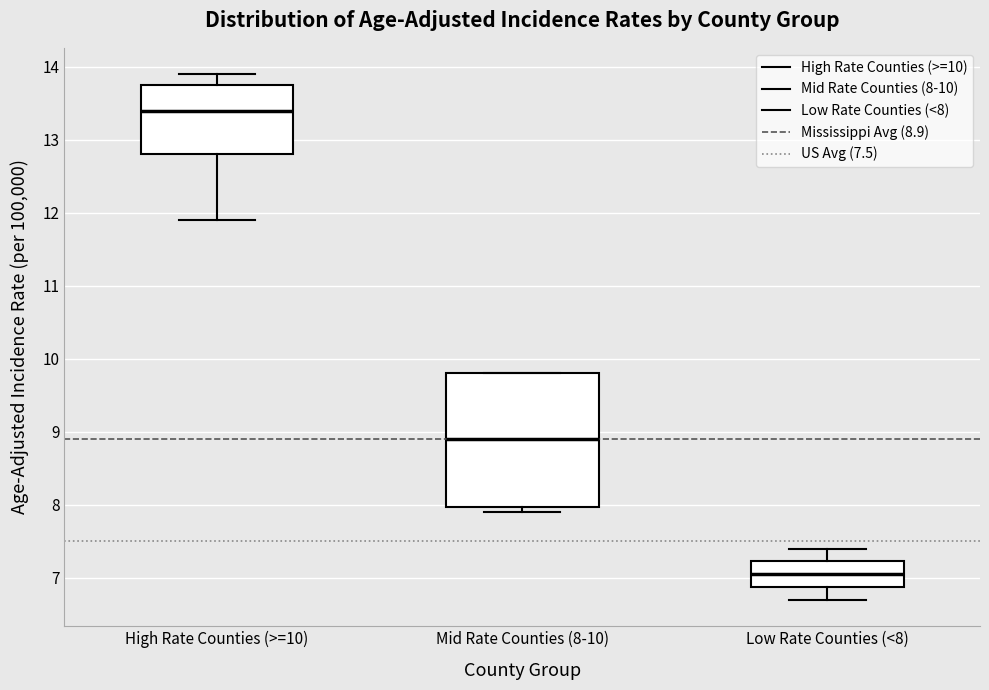

Which box has the highest median line?

High Rate Counties (>=10)